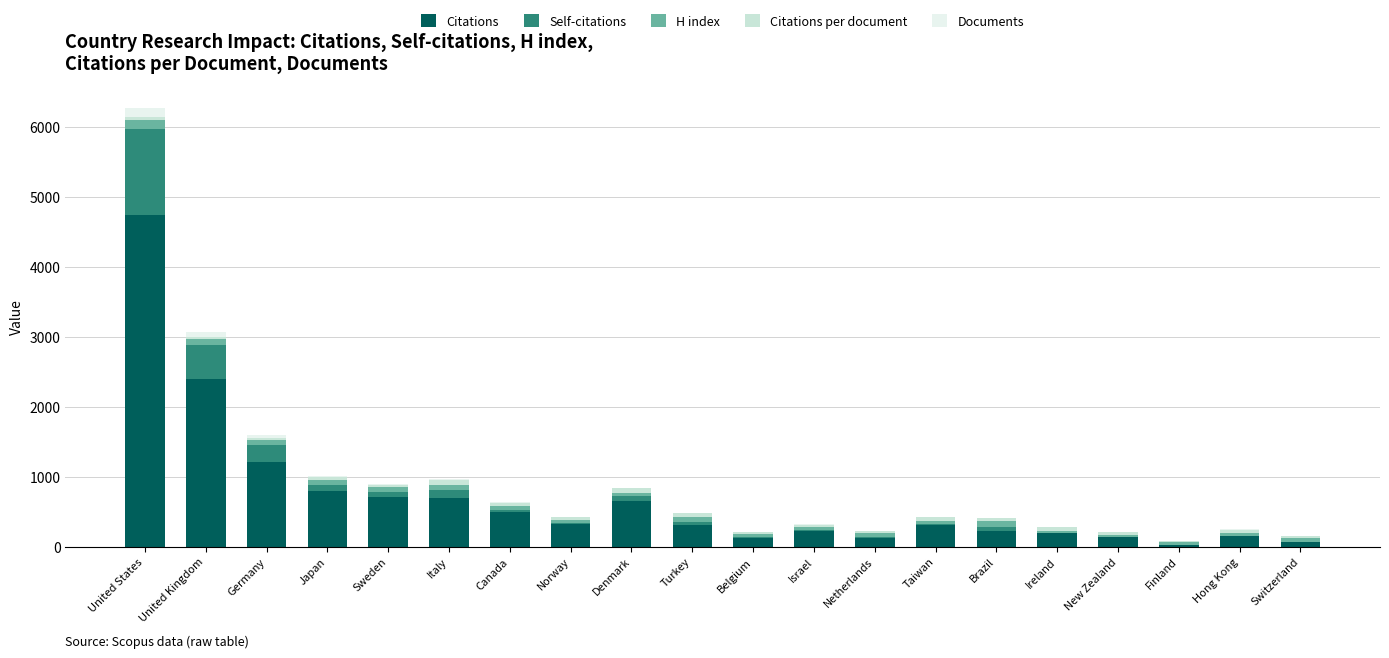

True or false: Citations has a value of 708 at Sweden.

True